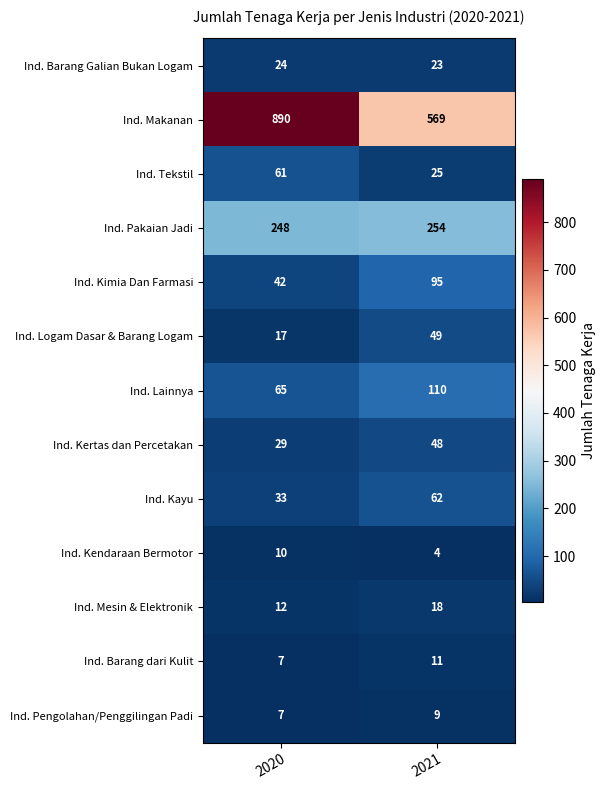

What is the spread (max minus min) of values at 2020?

883